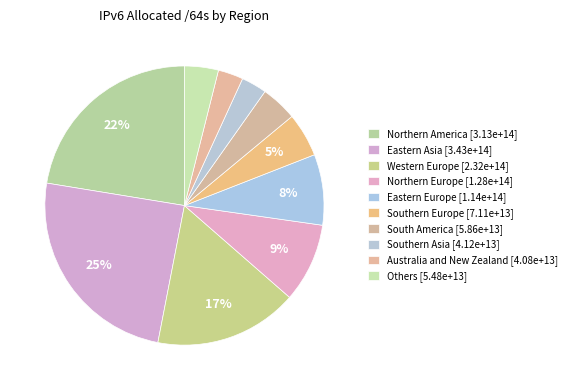

Count the number of slices in the pie.

10